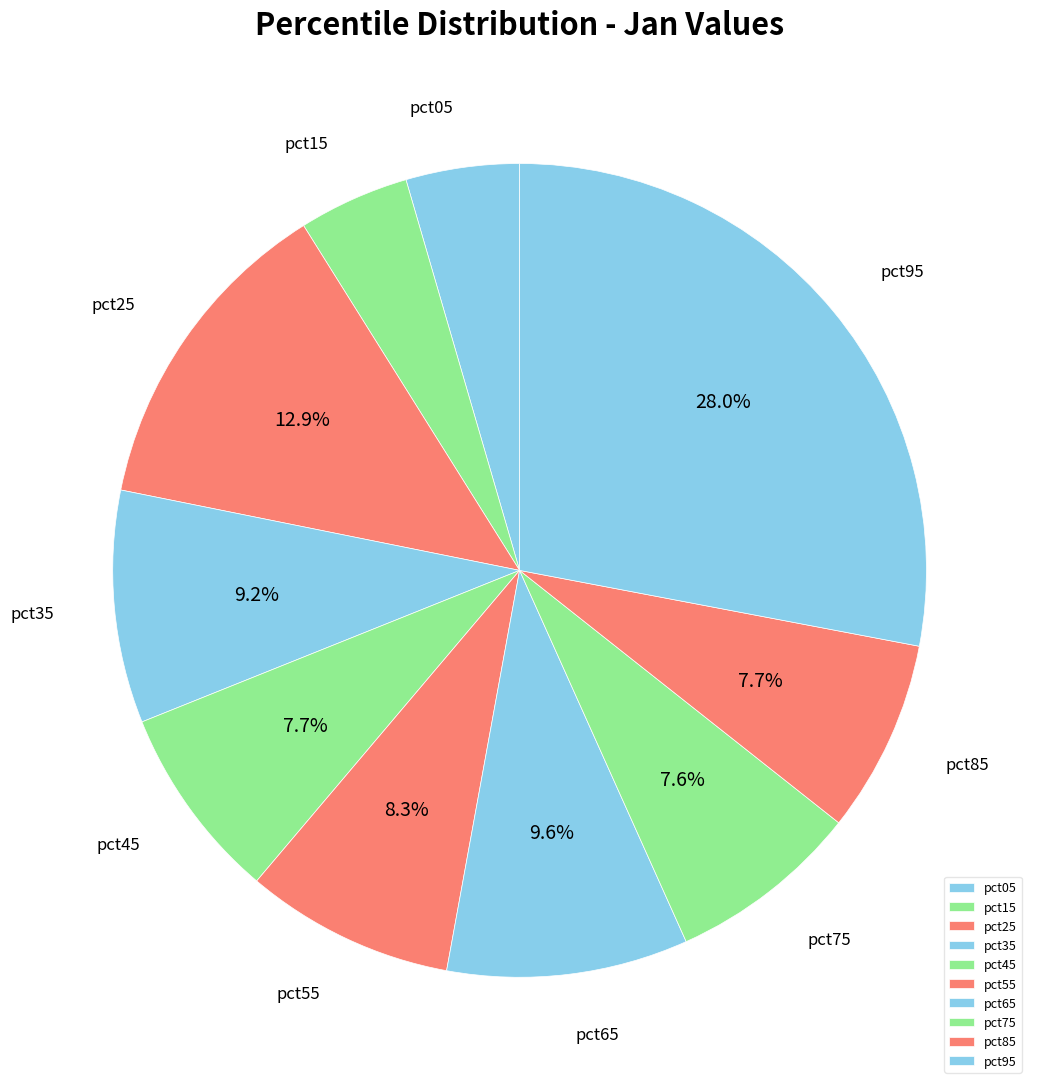

To the nearest percent, what is the average slice percentage?

10%